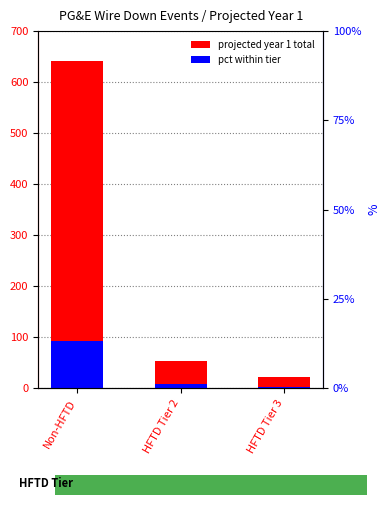

Which series has the largest total across all categories?

projected year 1 total